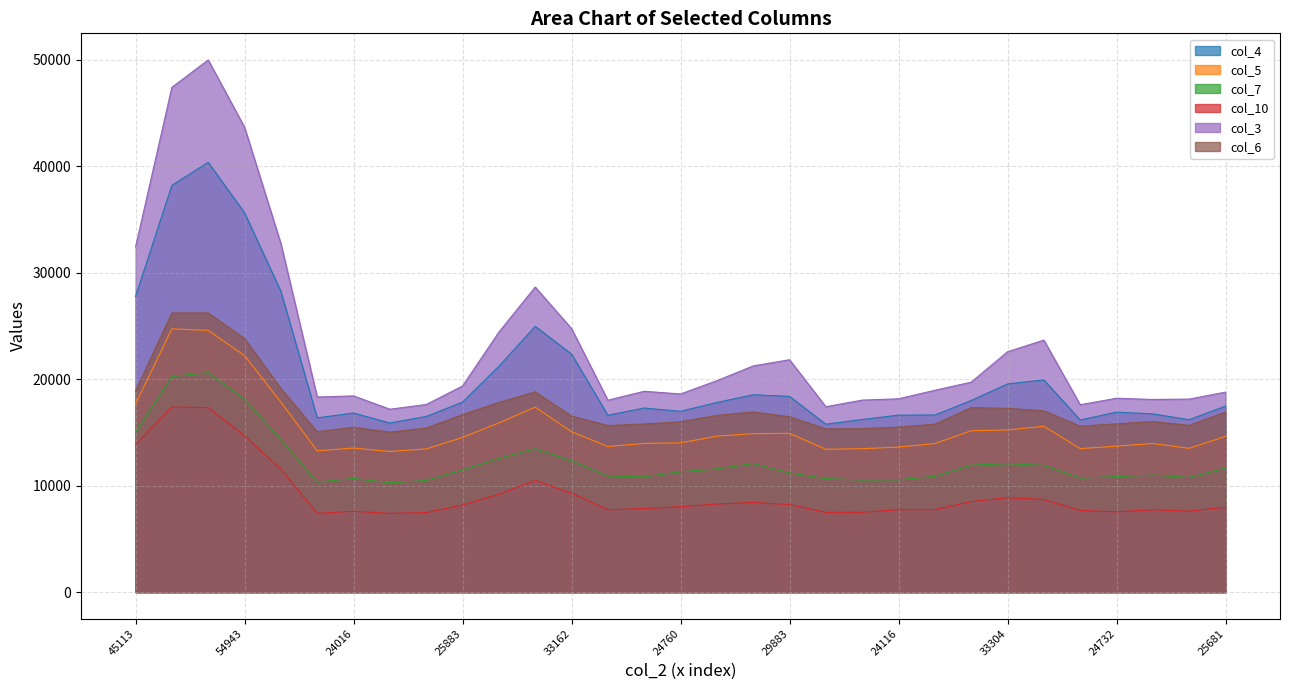

True or false: col_5 and col_7 cross at least once.

False